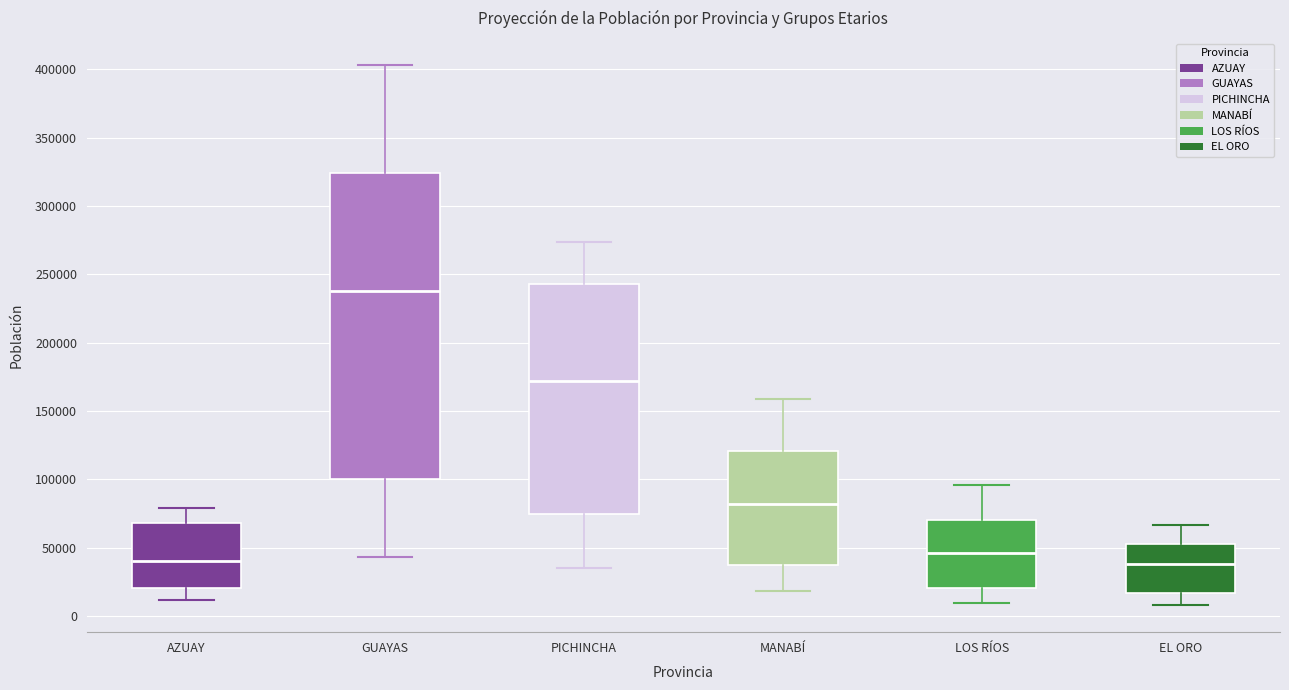

Which box's median line is the highest?

GUAYAS